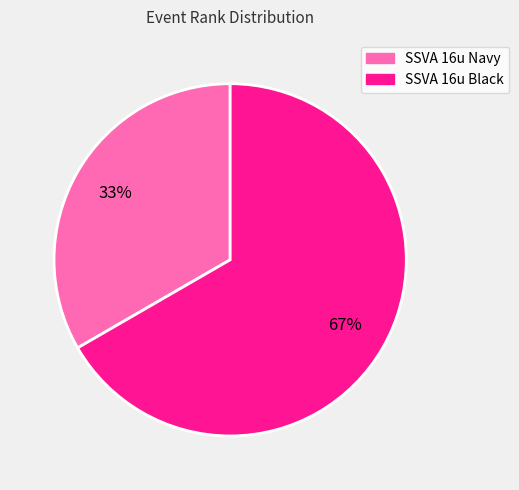

To the nearest percent, what portion does SSVA 16u Black represent?

67%